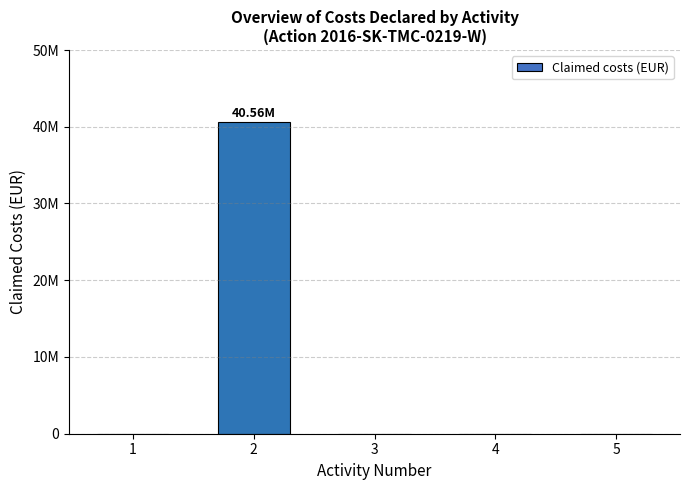

Are the bars horizontal?

No